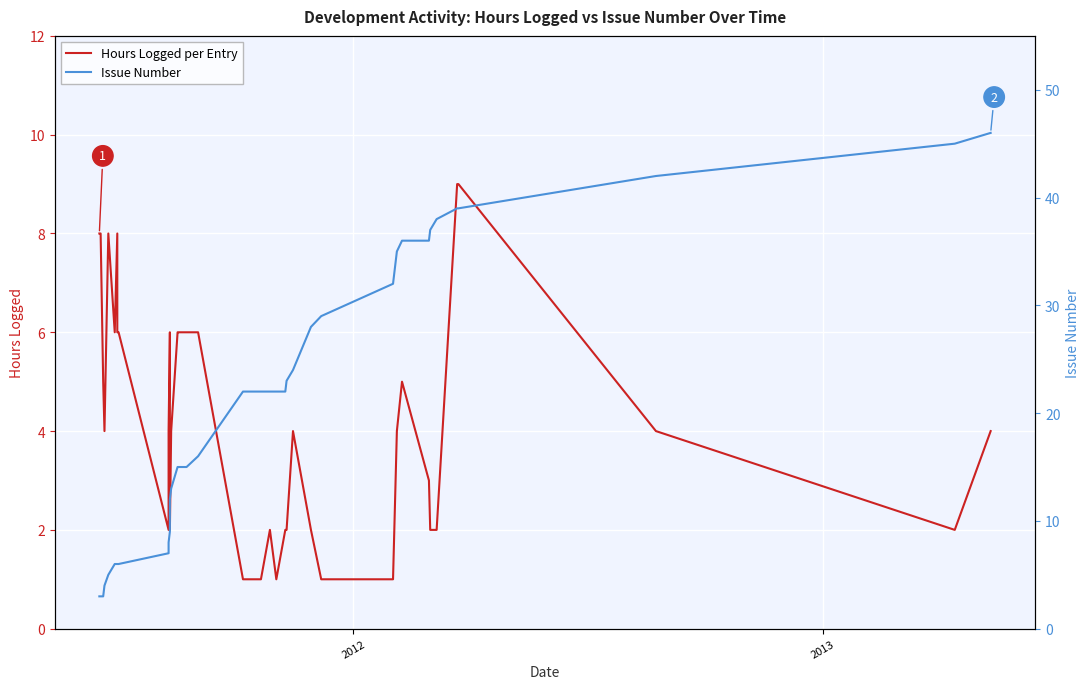

Count the number of data series in this chart.

2